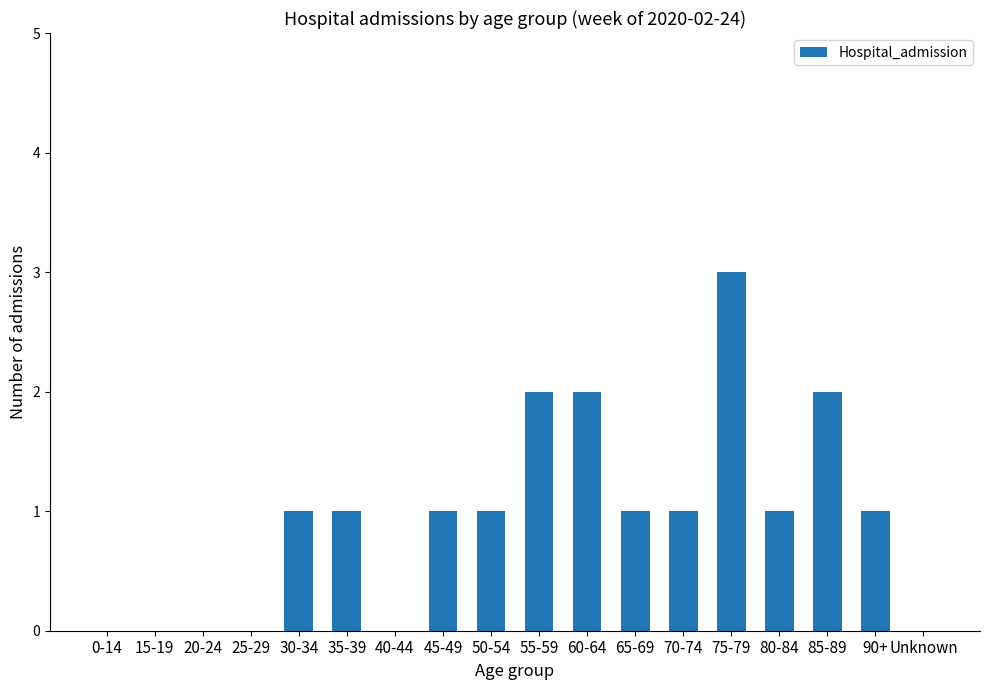

What is the greatest value displayed?

3